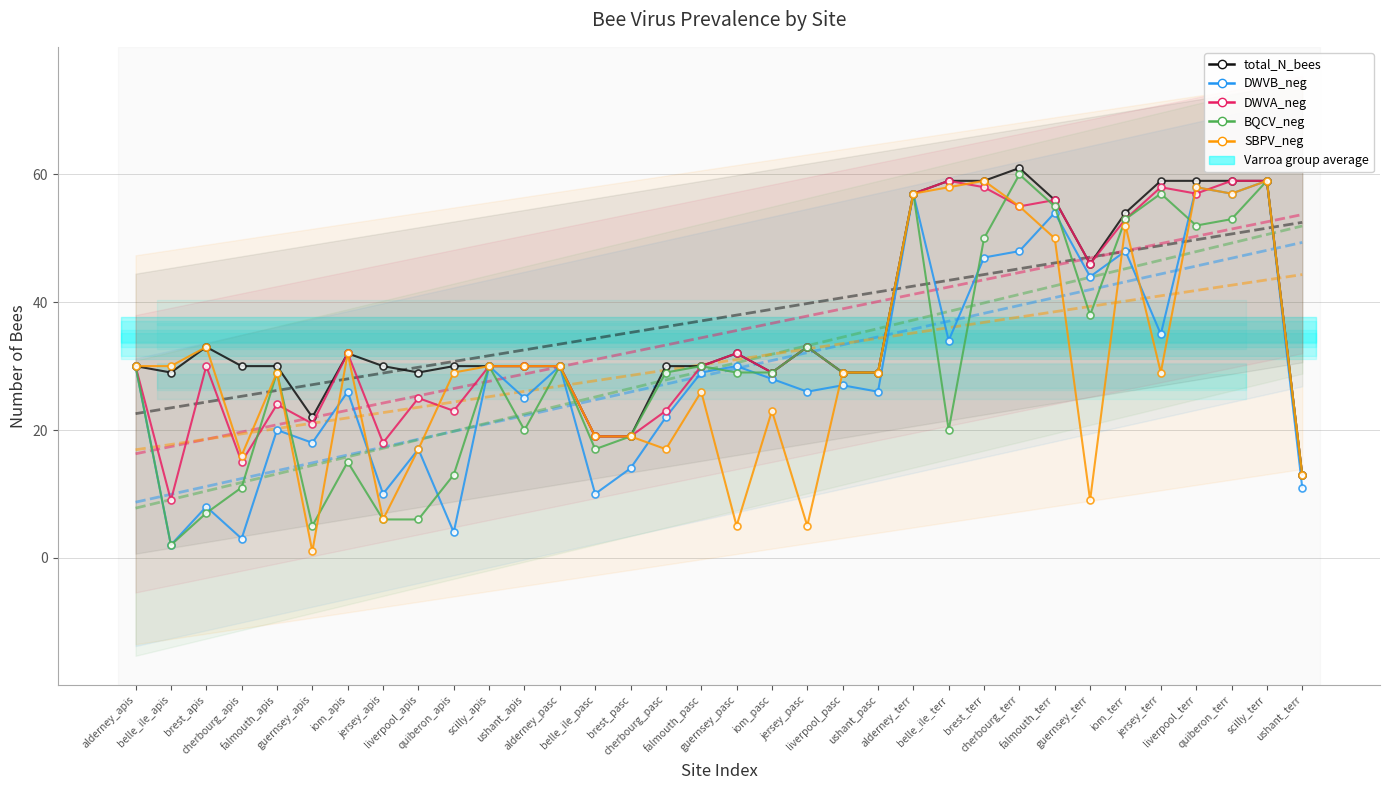

Reading right to left, extract all data points from this chart.

total_N_bees: ushant_terr=13	scilly_terr=59	quiberon_terr=59	liverpool_terr=59	jersey_terr=59	iom_terr=54	guernsey_terr=46	falmouth_terr=56	cherbourg_terr=61	brest_terr=59	belle_ile_terr=59	alderney_terr=57	ushant_pasc=29	liverpool_pasc=29	jersey_pasc=33	iom_pasc=29	guernsey_pasc=32	falmouth_pasc=30	cherbourg_pasc=30	brest_pasc=19	belle_ile_pasc=19	alderney_pasc=30	ushant_apis=30	scilly_apis=30	quiberon_apis=30	liverpool_apis=29	jersey_apis=30	iom_apis=32	guernsey_apis=22	falmouth_apis=30	cherbourg_apis=30	brest_apis=33	belle_ile_apis=29	alderney_apis=30
DWVB_neg: ushant_terr=11	scilly_terr=59	quiberon_terr=57	liverpool_terr=58	jersey_terr=35	iom_terr=48	guernsey_terr=44	falmouth_terr=54	cherbourg_terr=48	brest_terr=47	belle_ile_terr=34	alderney_terr=57	ushant_pasc=26	liverpool_pasc=27	jersey_pasc=26	iom_pasc=28	guernsey_pasc=30	falmouth_pasc=29	cherbourg_pasc=22	brest_pasc=14	belle_ile_pasc=10	alderney_pasc=30	ushant_apis=25	scilly_apis=30	quiberon_apis=4	liverpool_apis=17	jersey_apis=10	iom_apis=26	guernsey_apis=18	falmouth_apis=20	cherbourg_apis=3	brest_apis=8	belle_ile_apis=2	alderney_apis=30
DWVA_neg: ushant_terr=13	scilly_terr=59	quiberon_terr=59	liverpool_terr=57	jersey_terr=58	iom_terr=53	guernsey_terr=46	falmouth_terr=56	cherbourg_terr=55	brest_terr=58	belle_ile_terr=59	alderney_terr=57	ushant_pasc=29	liverpool_pasc=29	jersey_pasc=33	iom_pasc=29	guernsey_pasc=32	falmouth_pasc=30	cherbourg_pasc=23	brest_pasc=19	belle_ile_pasc=19	alderney_pasc=30	ushant_apis=30	scilly_apis=30	quiberon_apis=23	liverpool_apis=25	jersey_apis=18	iom_apis=32	guernsey_apis=21	falmouth_apis=24	cherbourg_apis=15	brest_apis=30	belle_ile_apis=9	alderney_apis=30
BQCV_neg: ushant_terr=13	scilly_terr=59	quiberon_terr=53	liverpool_terr=52	jersey_terr=57	iom_terr=53	guernsey_terr=38	falmouth_terr=55	cherbourg_terr=60	brest_terr=50	belle_ile_terr=20	alderney_terr=57	ushant_pasc=29	liverpool_pasc=29	jersey_pasc=33	iom_pasc=29	guernsey_pasc=29	falmouth_pasc=30	cherbourg_pasc=29	brest_pasc=19	belle_ile_pasc=17	alderney_pasc=30	ushant_apis=20	scilly_apis=30	quiberon_apis=13	liverpool_apis=6	jersey_apis=6	iom_apis=15	guernsey_apis=5	falmouth_apis=29	cherbourg_apis=11	brest_apis=7	belle_ile_apis=2	alderney_apis=30
SBPV_neg: ushant_terr=13	scilly_terr=59	quiberon_terr=57	liverpool_terr=58	jersey_terr=29	iom_terr=52	guernsey_terr=9	falmouth_terr=50	cherbourg_terr=55	brest_terr=59	belle_ile_terr=58	alderney_terr=57	ushant_pasc=29	liverpool_pasc=29	jersey_pasc=5	iom_pasc=23	guernsey_pasc=5	falmouth_pasc=26	cherbourg_pasc=17	brest_pasc=19	belle_ile_pasc=19	alderney_pasc=30	ushant_apis=30	scilly_apis=30	quiberon_apis=29	liverpool_apis=17	jersey_apis=6	iom_apis=32	guernsey_apis=1	falmouth_apis=29	cherbourg_apis=16	brest_apis=33	belle_ile_apis=30	alderney_apis=30